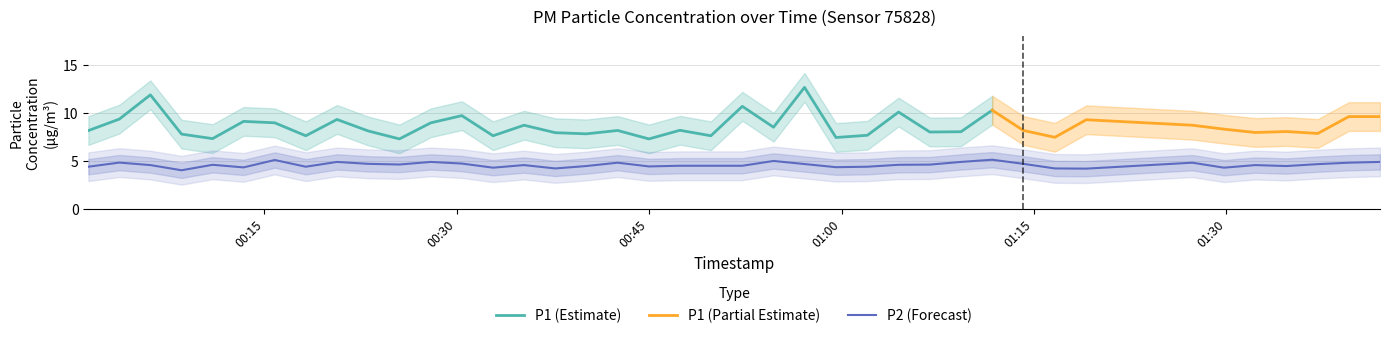

What is the highest value of the P2 (Forecast) series?

5.1